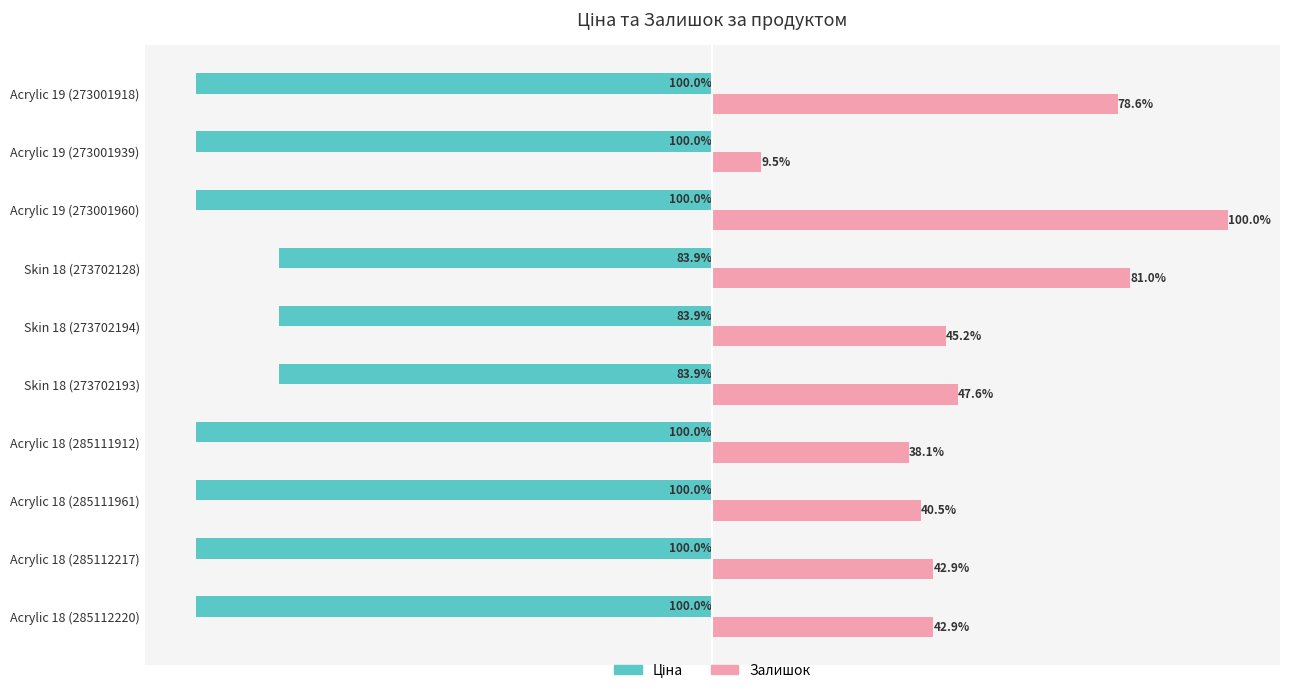

Which series changed the most between Acrylic 18 (285111961) and Skin 18 (273702128)?

Залишок